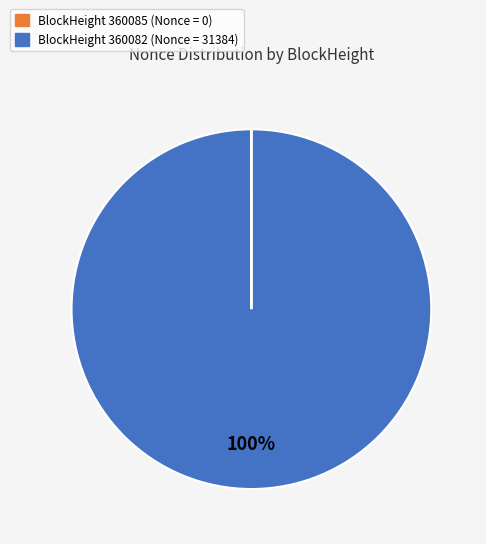

To the nearest percent, what is the difference between the largest and smallest slice percentages?

100%